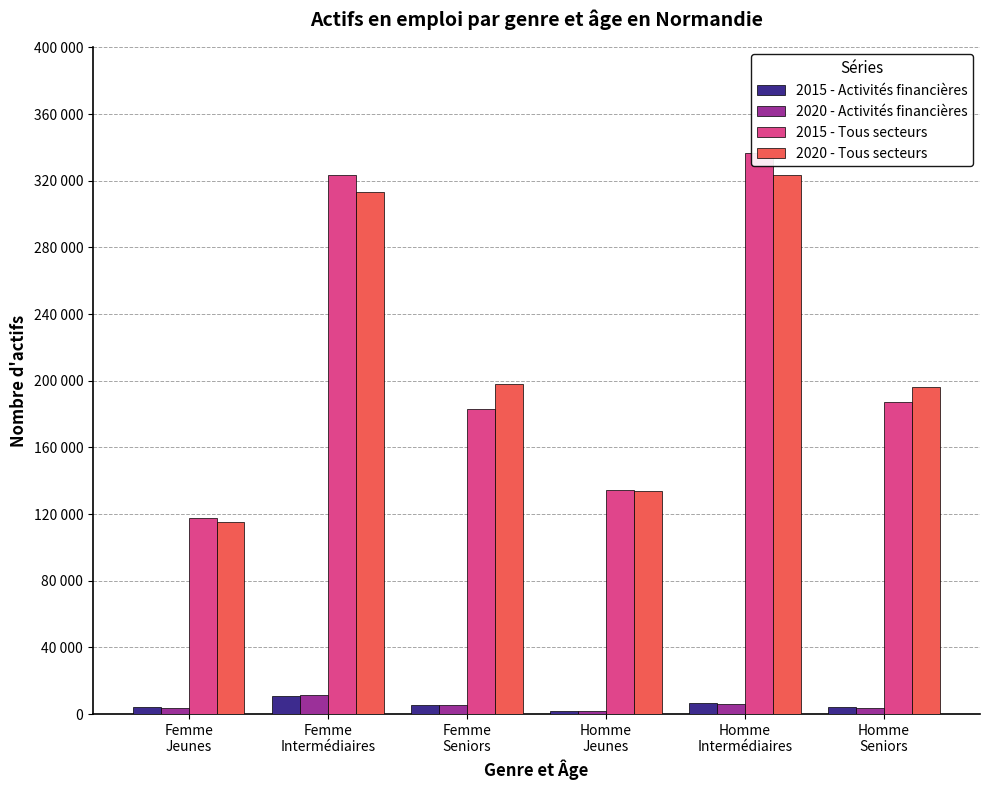

What is the difference between the 2020 - Tous secteurs values at Femme
Seniors and Femme
Jeunes?

82356.4